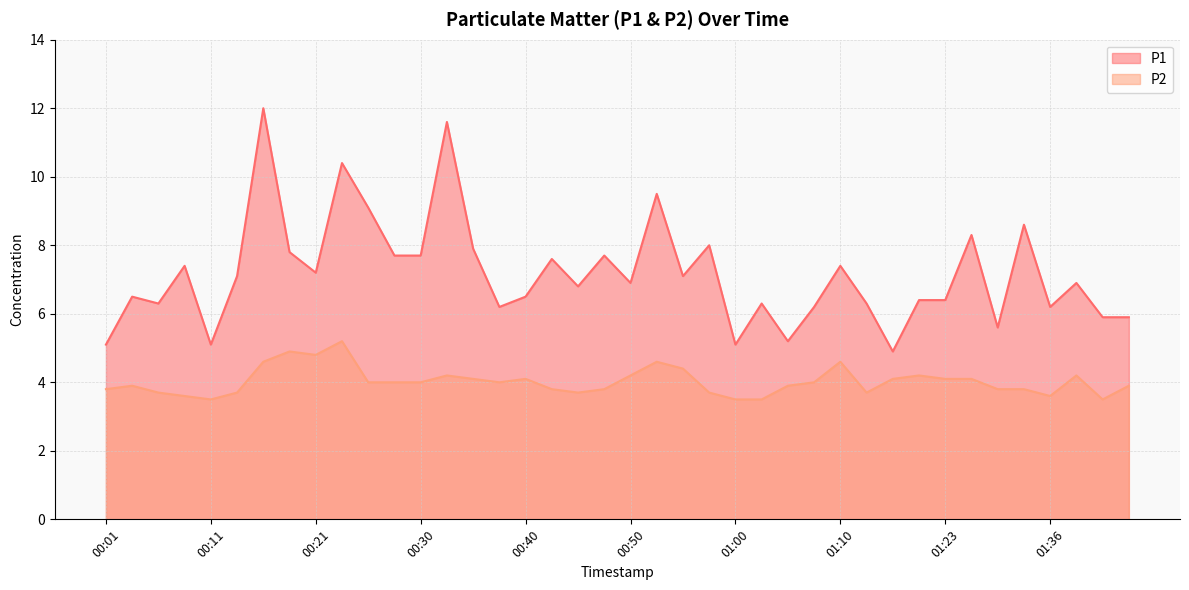

How many data points does each series have?

40